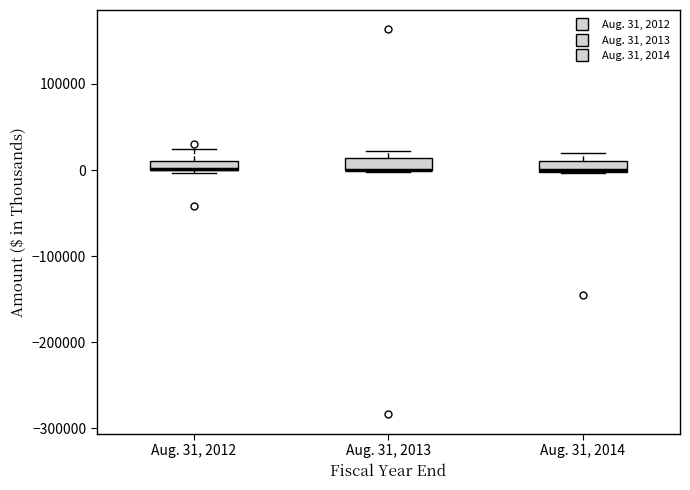

Where is the upper edge of the box for Aug. 31, 2013 on the y-axis? The values are not printed on the chart, so give them approximately, as read against the axis.

10000